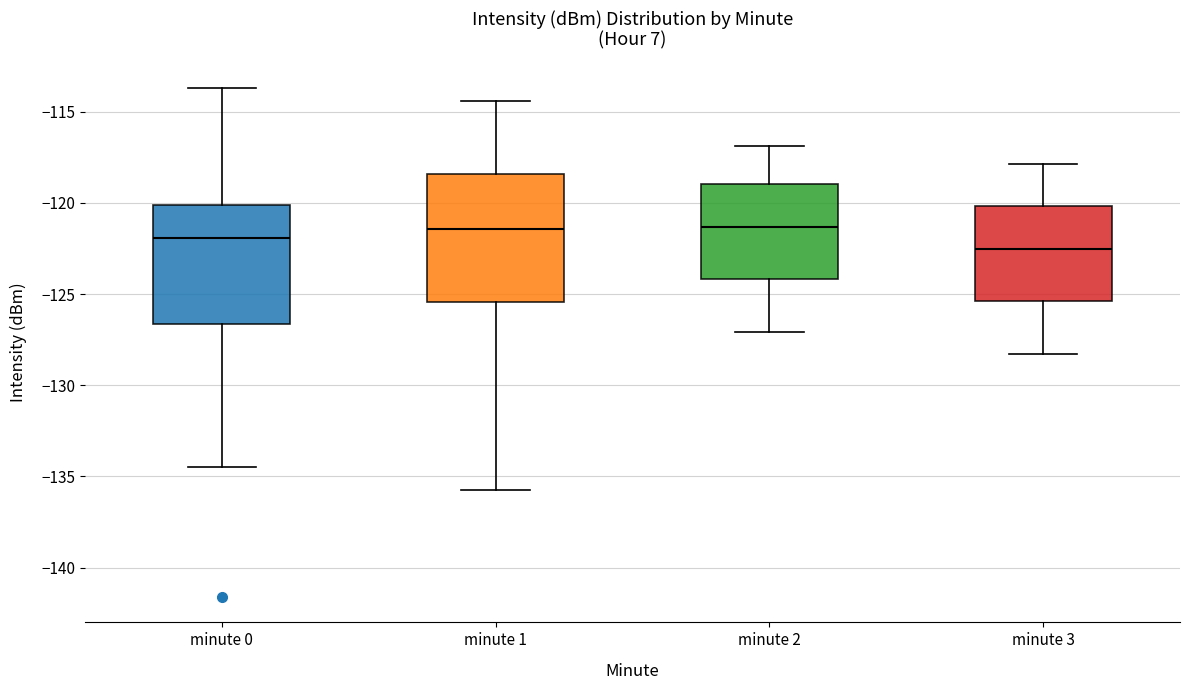

Where does the upper whisker of the box for minute 3 end on the y-axis? The values are not printed on the chart, so give them approximately, as read against the axis.

-118.0